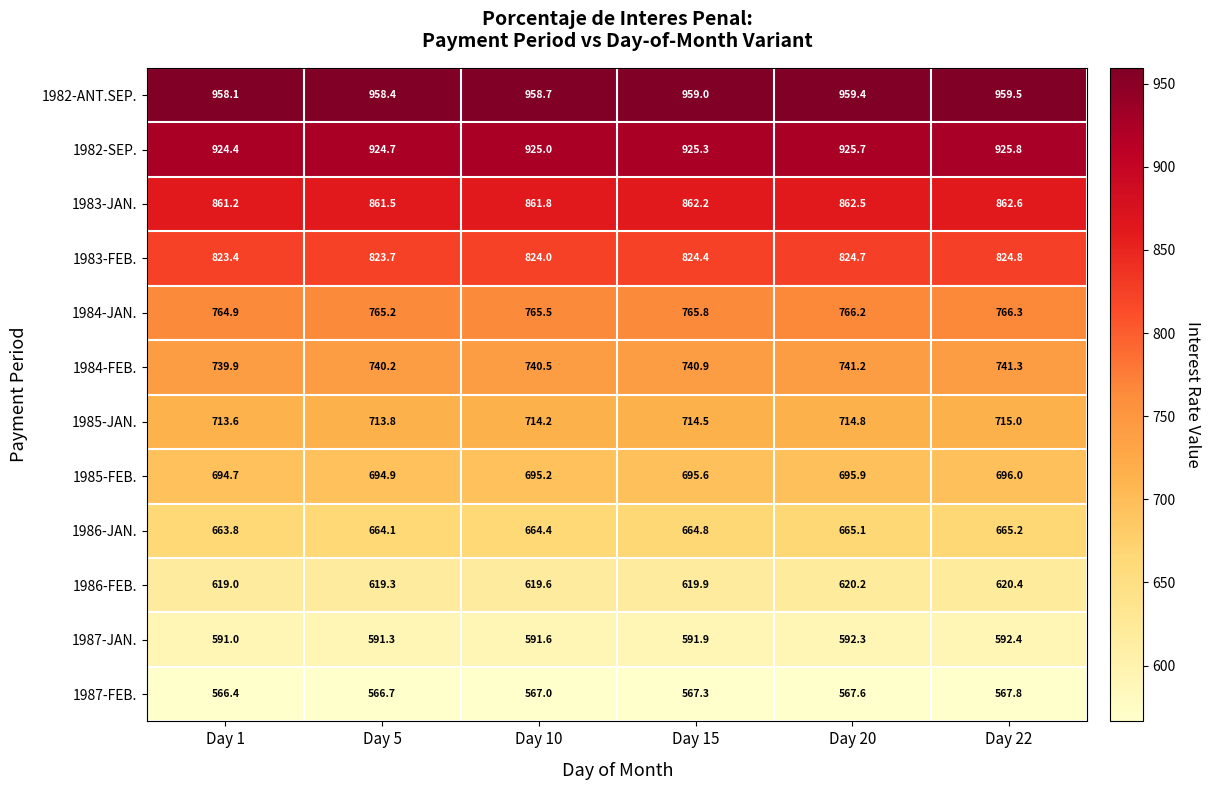

Which label corresponds to the largest value in the chart?

Day 22